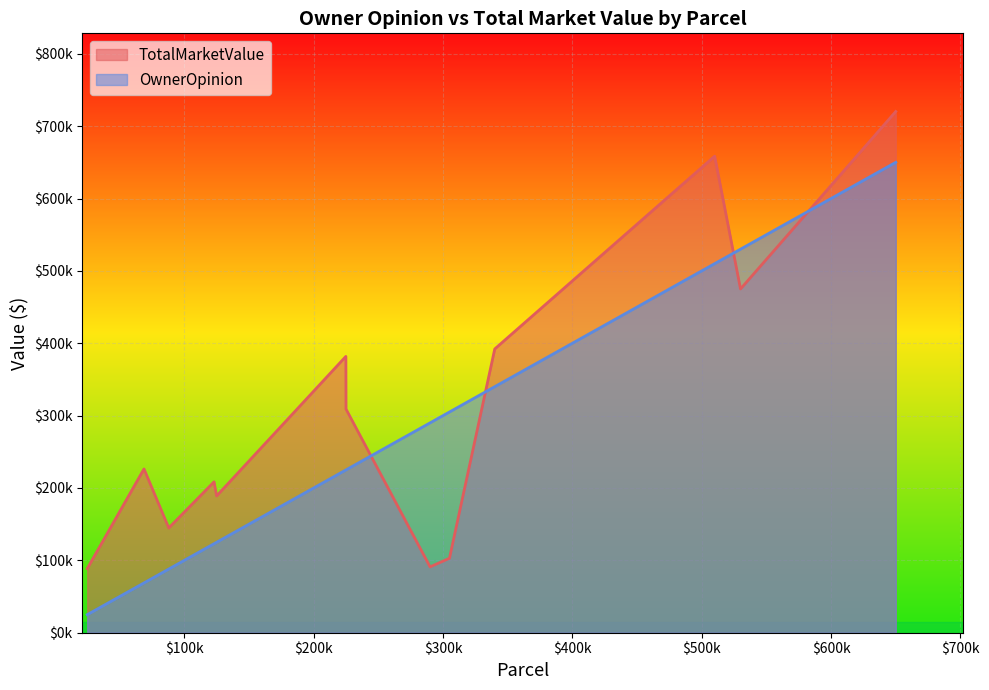

Is it true that OwnerOpinion equals 224900 at 455-12-053?

True